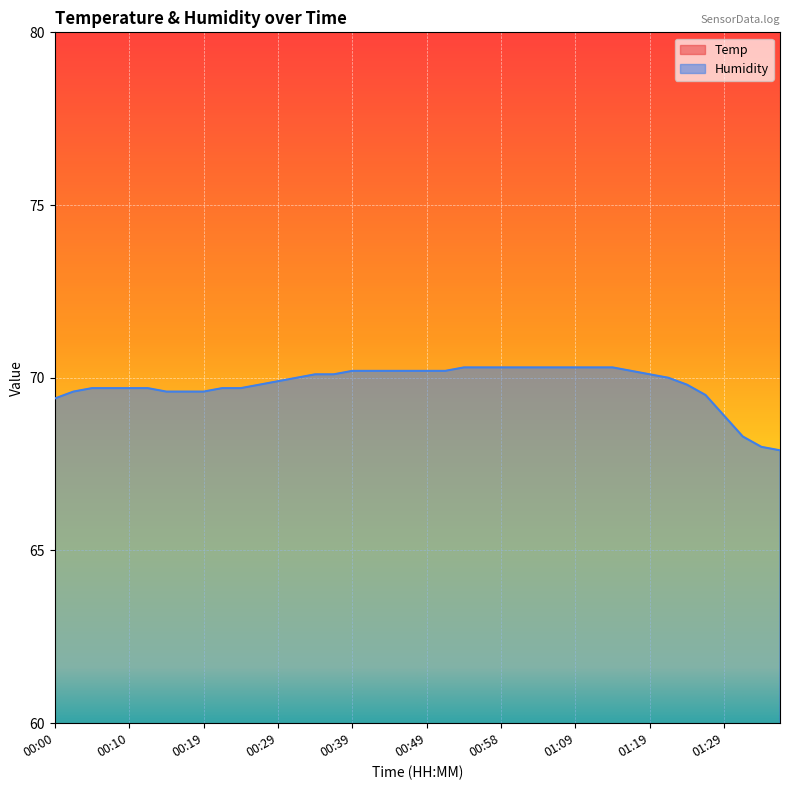

What is the label of the 29th point from the left?

01:09